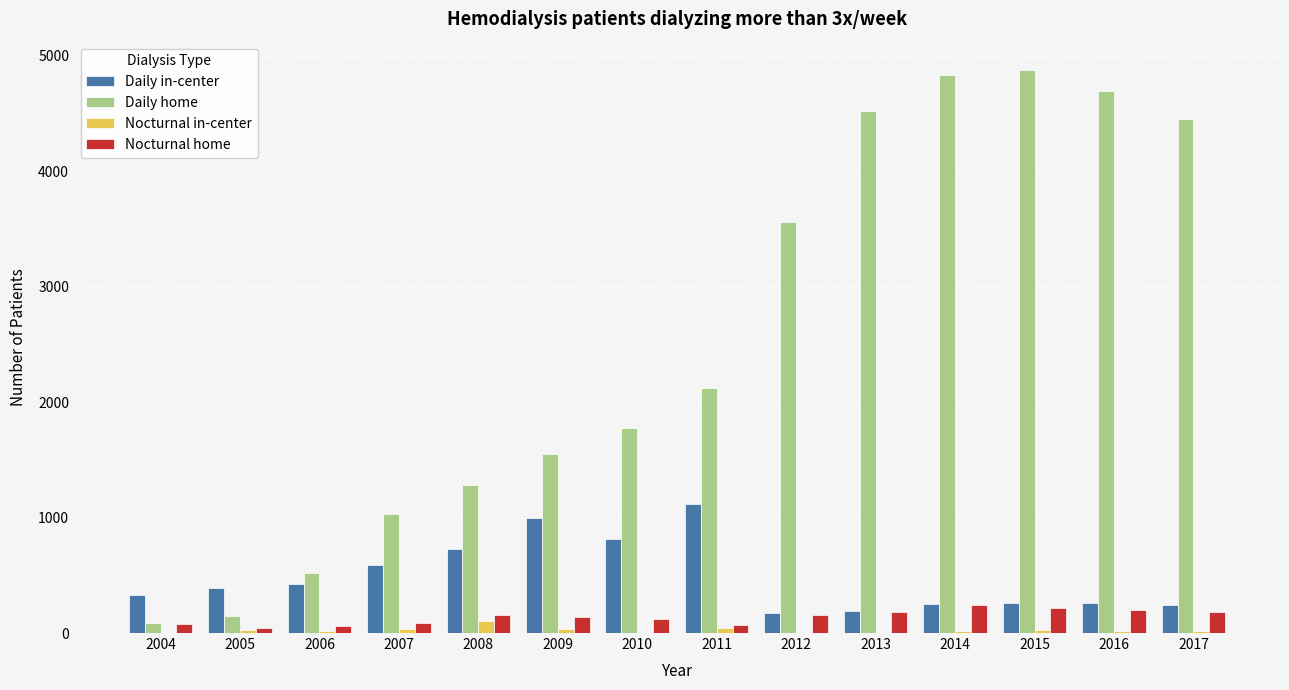

What is the greatest value displayed?

4876